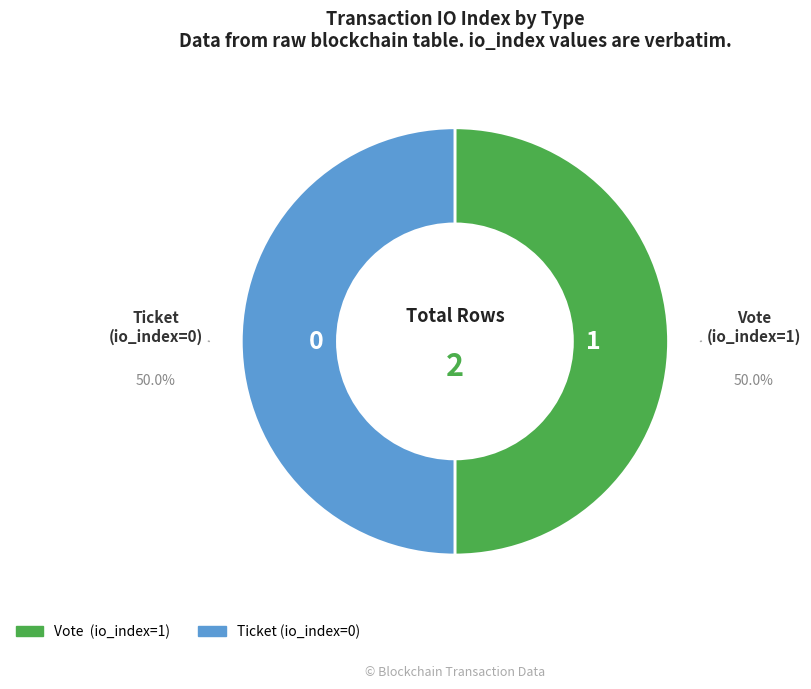

Is the sum of Vote (io_index=1) and Ticket (io_index=0) greater than half?

Yes